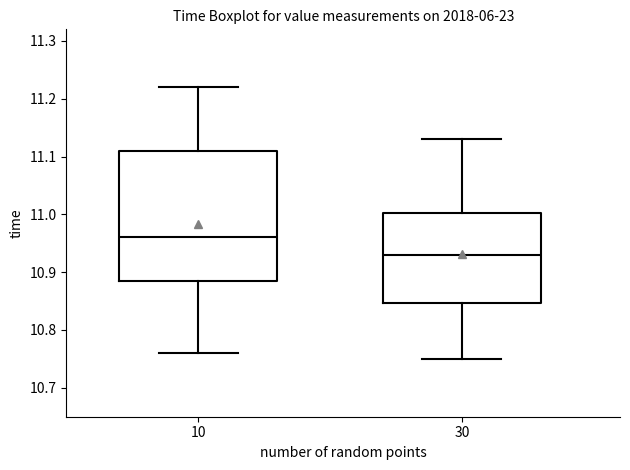

Which box is the tallest, from its lower edge to its upper edge?

10